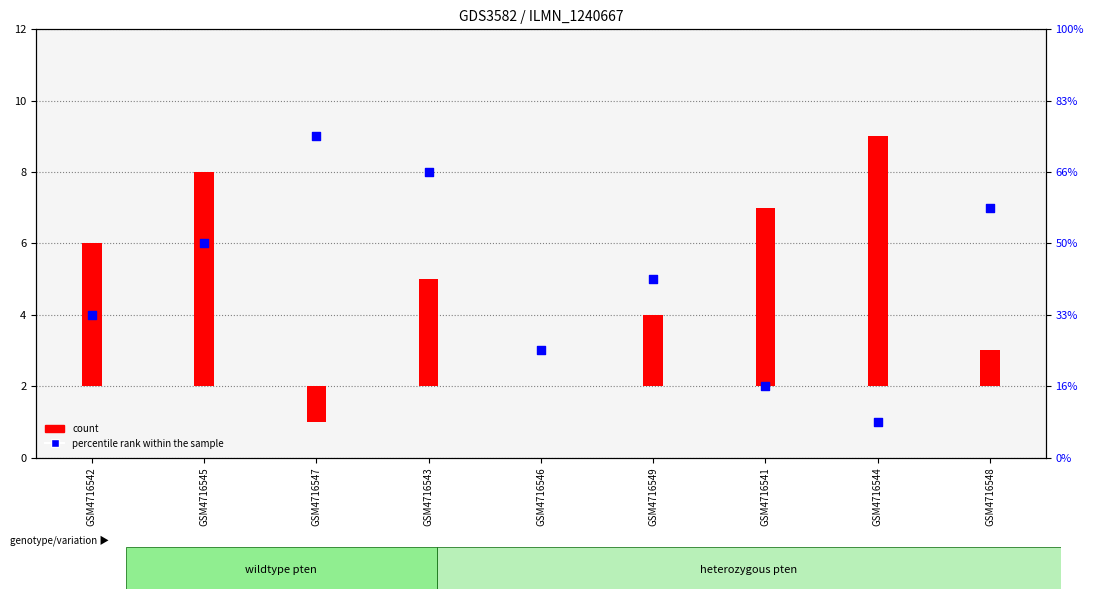

Which series contains the lowest Y value?

count